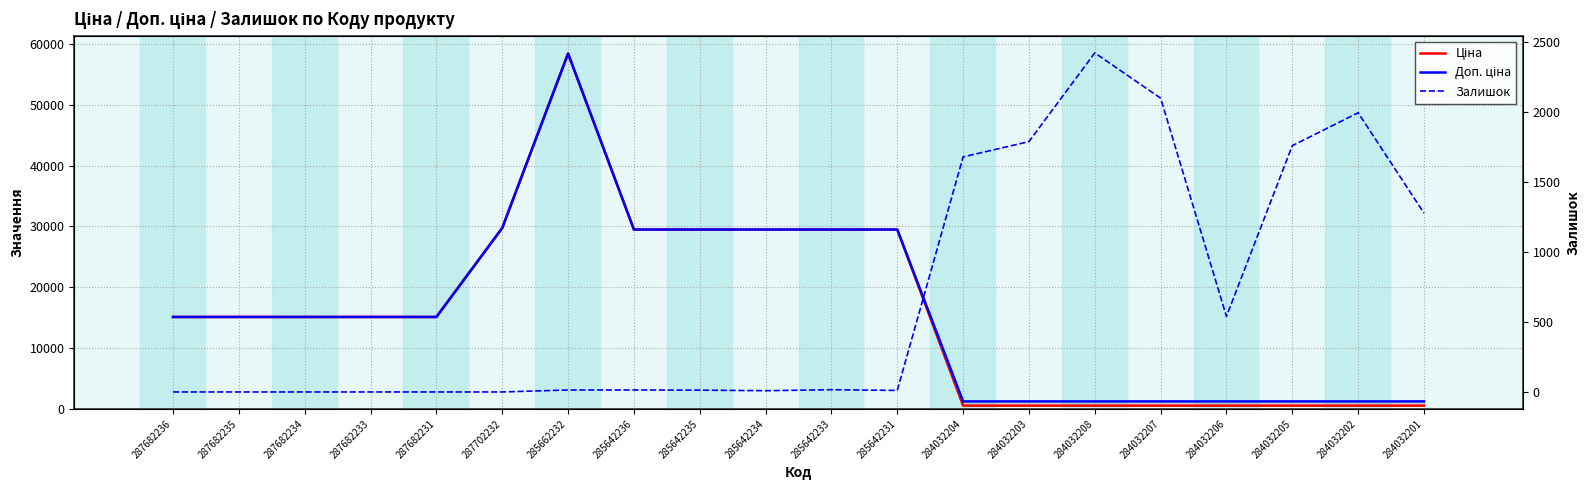

True or false: Ціна and Доп. ціна cross at least once.

False